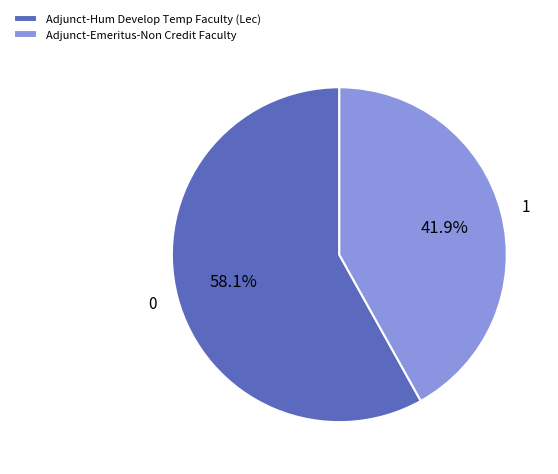

True or false: Adjunct-Hum Develop Temp Faculty (Lec) accounts for 58% of the total.

True